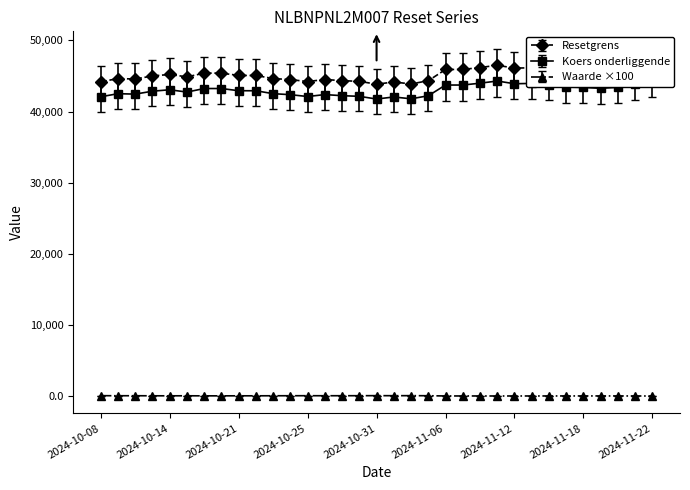

True or false: Waarde ×100 has more than 0 interior local peaks.

True